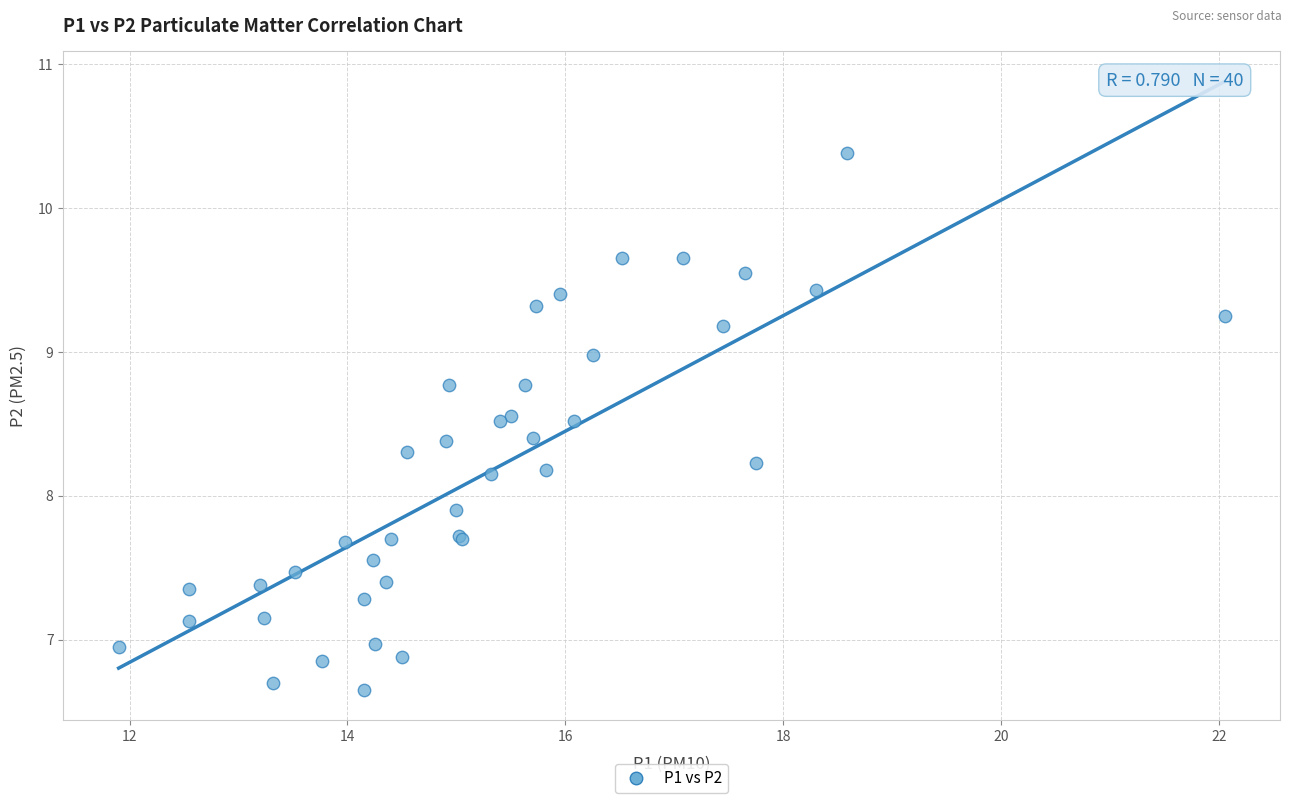

What Y value in the scatter plot is closest to 8?

7.9